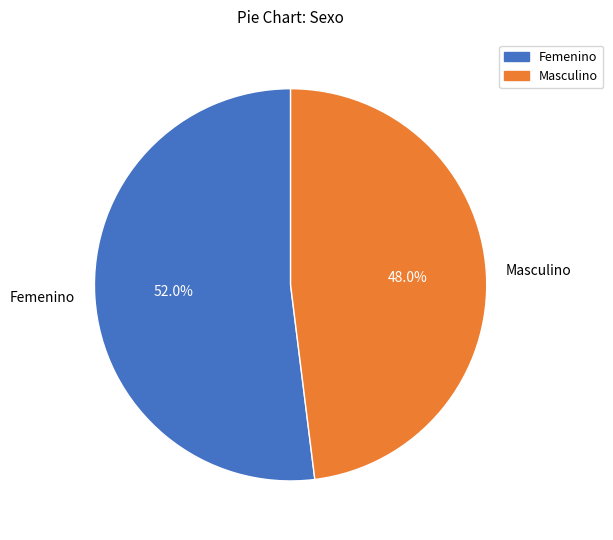

To the nearest percent, what is the combined percentage of Masculino and Femenino?

100%